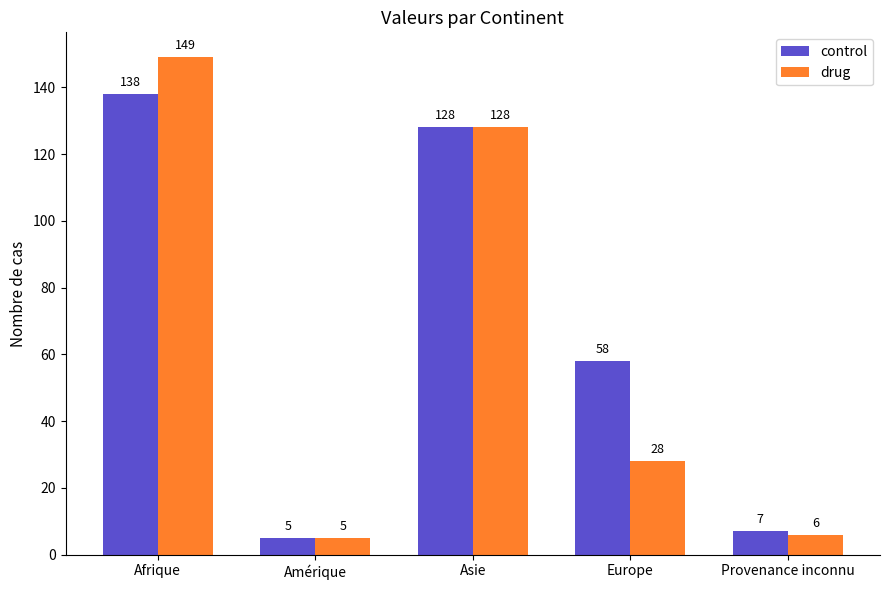

Which series has the widest spread of values?

drug